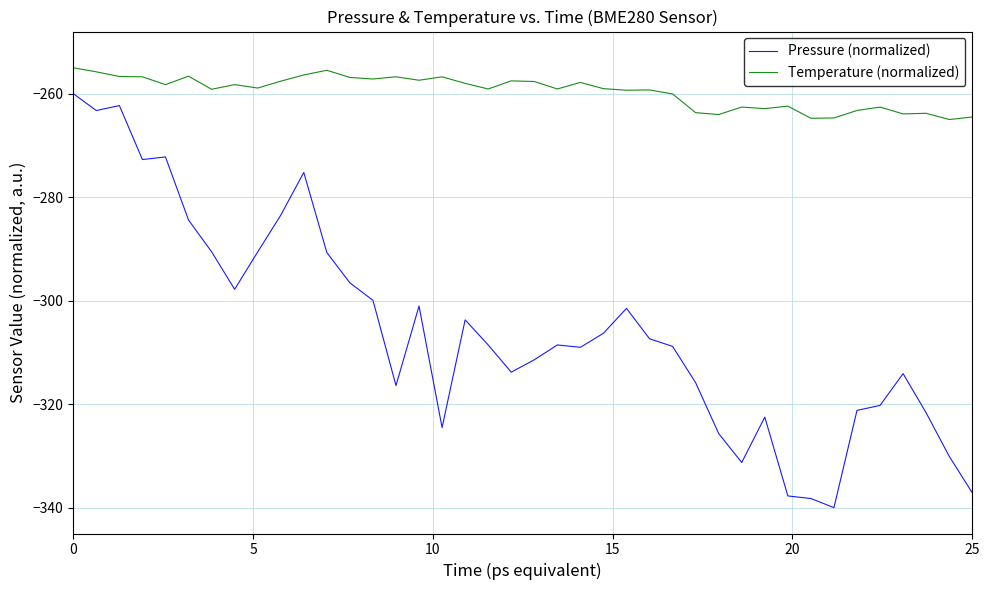

Which series has the widest spread of values?

Pressure (normalized)